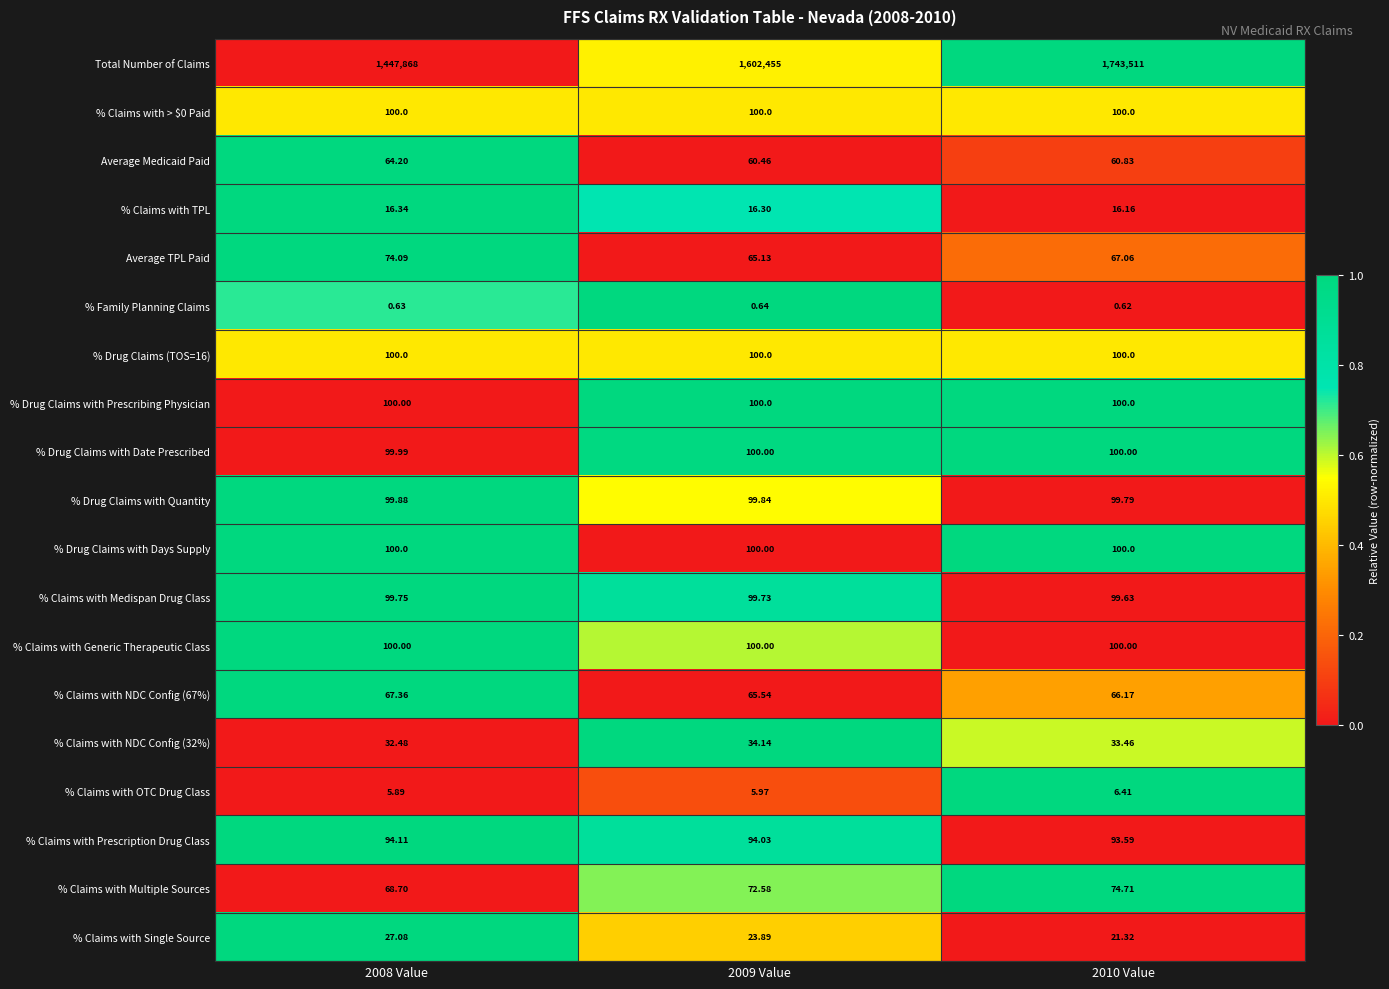

Which series has the largest range (max minus min)?

Total Number of Claims